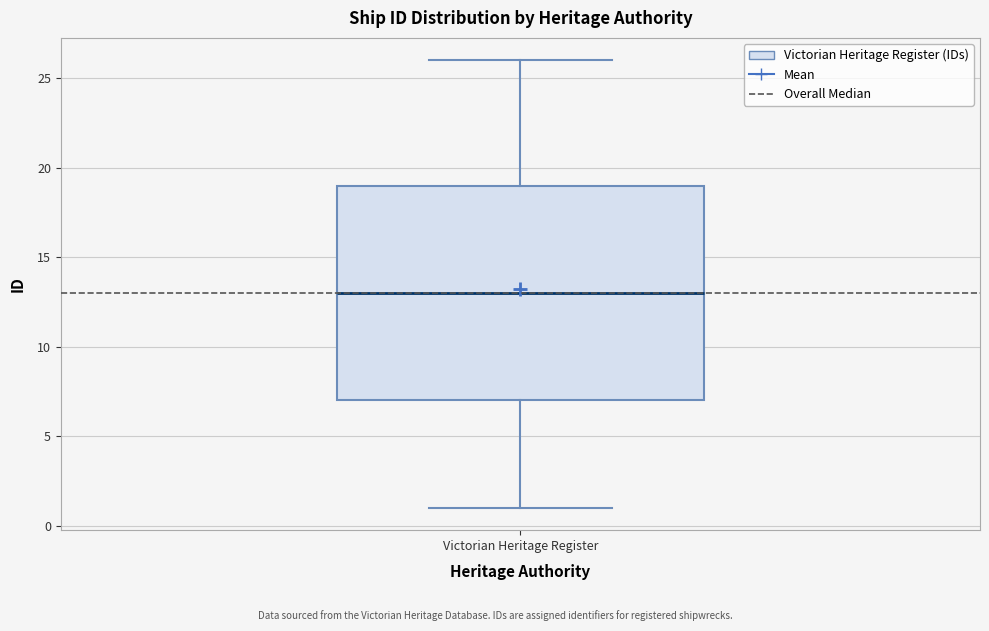

Where is the lower edge of the box for Victorian Heritage Register on the y-axis? The values are not printed on the chart, so give them approximately, as read against the axis.

7